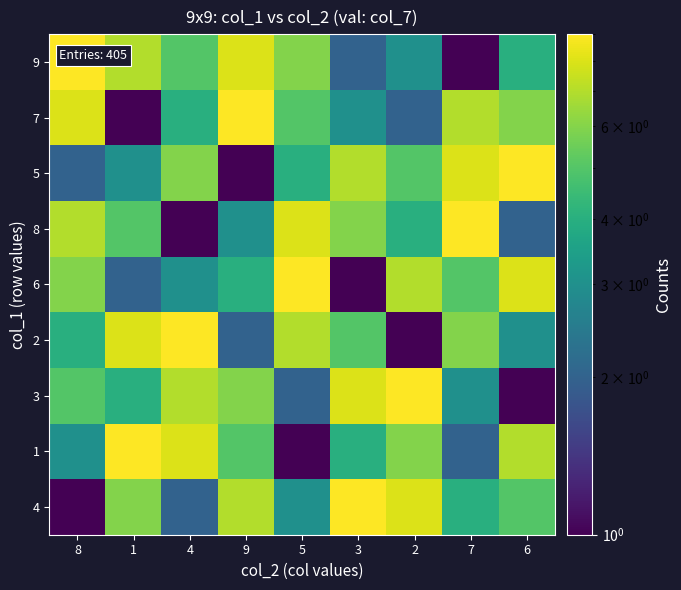

Between 6 and 1, which is larger?

1